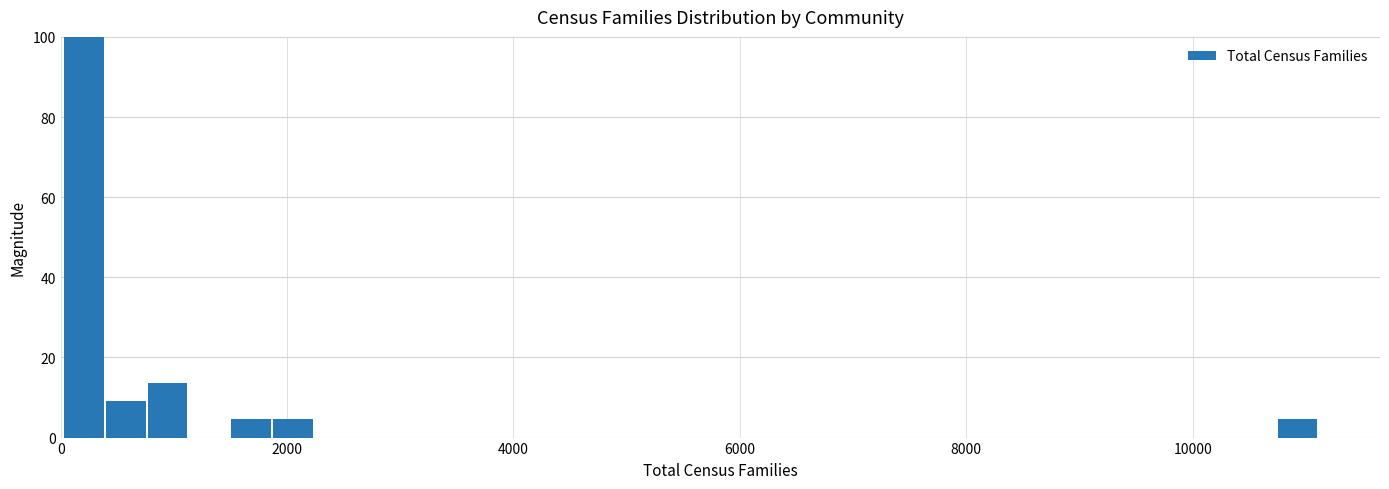

Around what value on the x-axis is the tallest bar? Give the approximate position of its centre, as read against the axis.

200